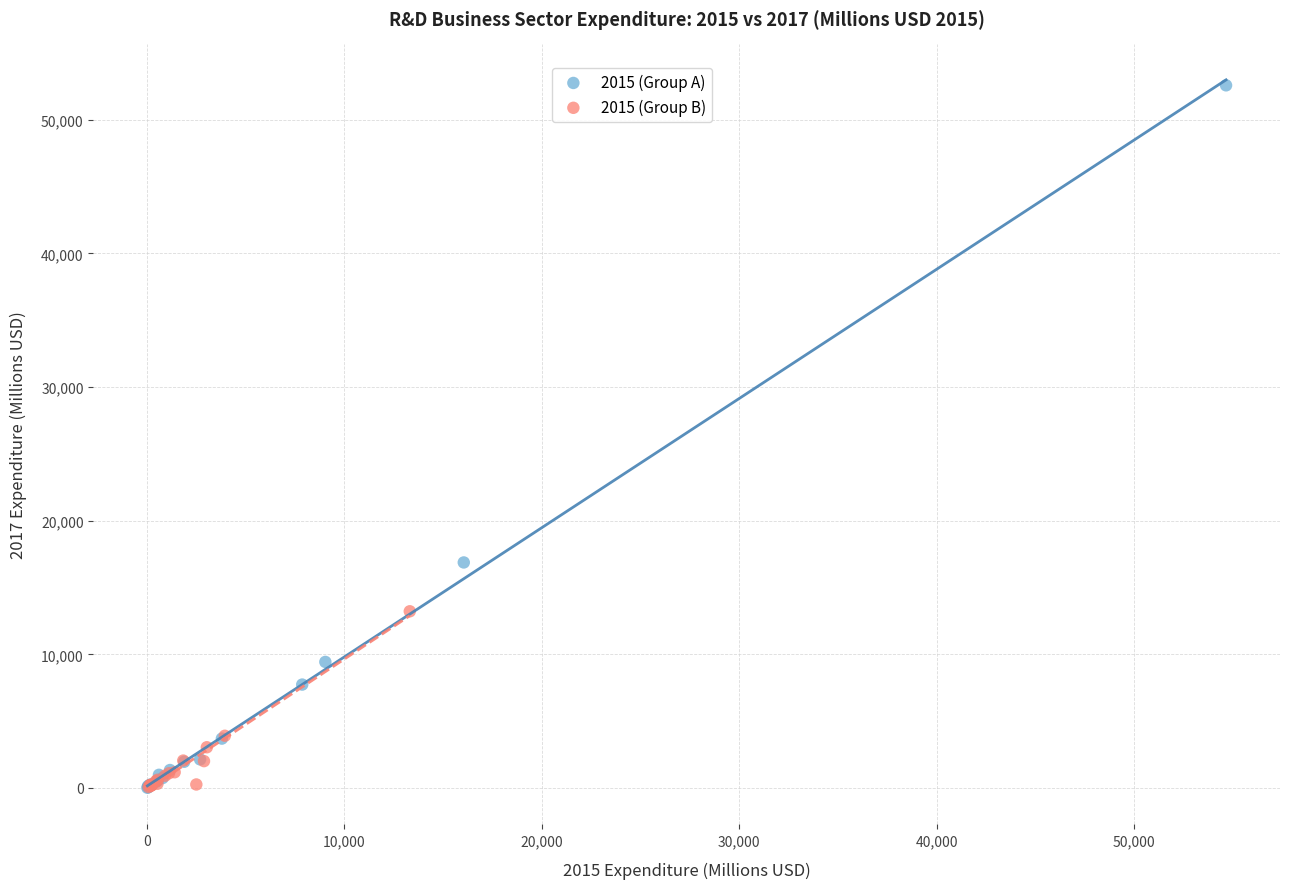

Which series has the largest Y range (max minus min)?

2015 (Group A)